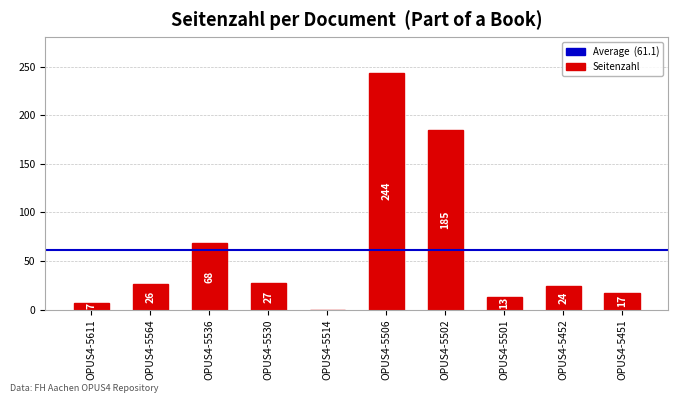

What is the sum of all values?

611